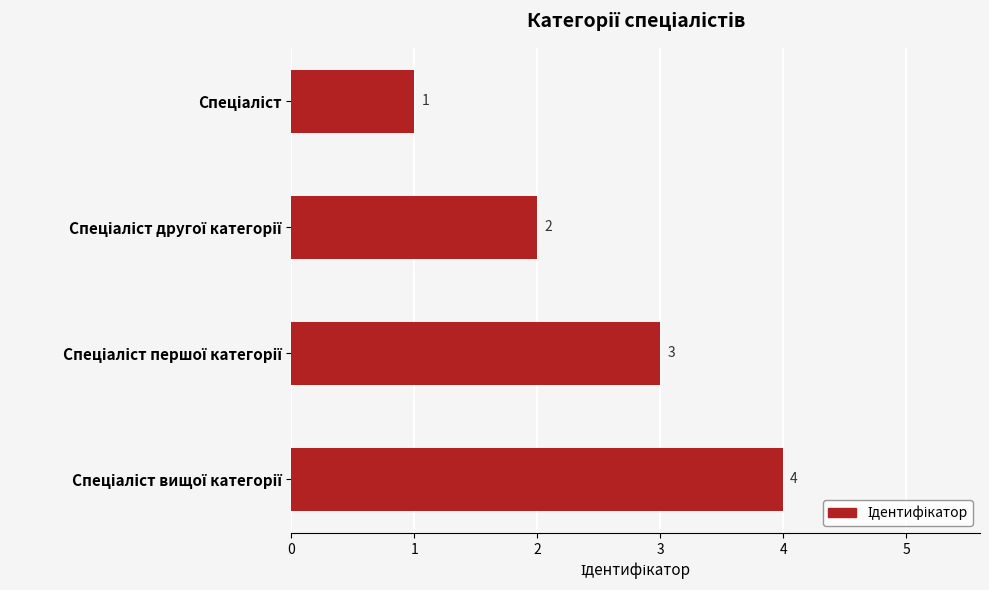

What is the value of the 2nd bar from the top?

2